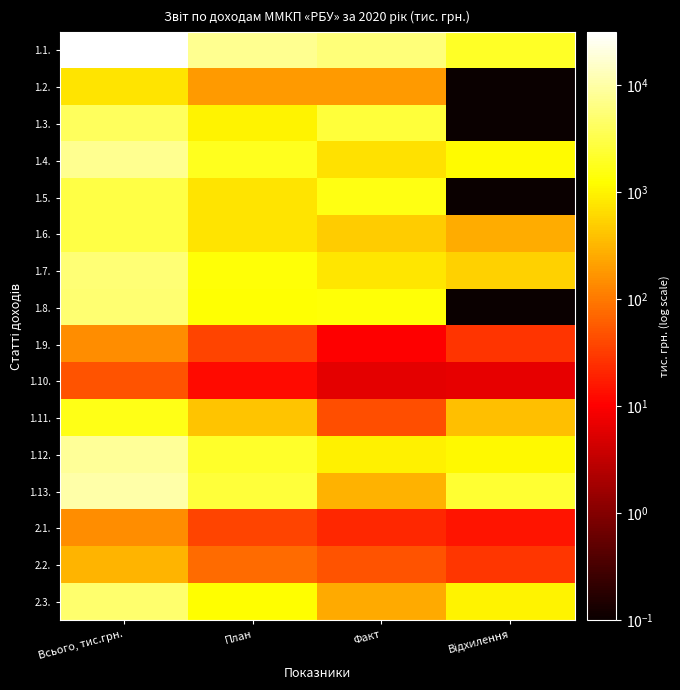

At which category is the sum across all series the highest?

Всього, тис.грн.